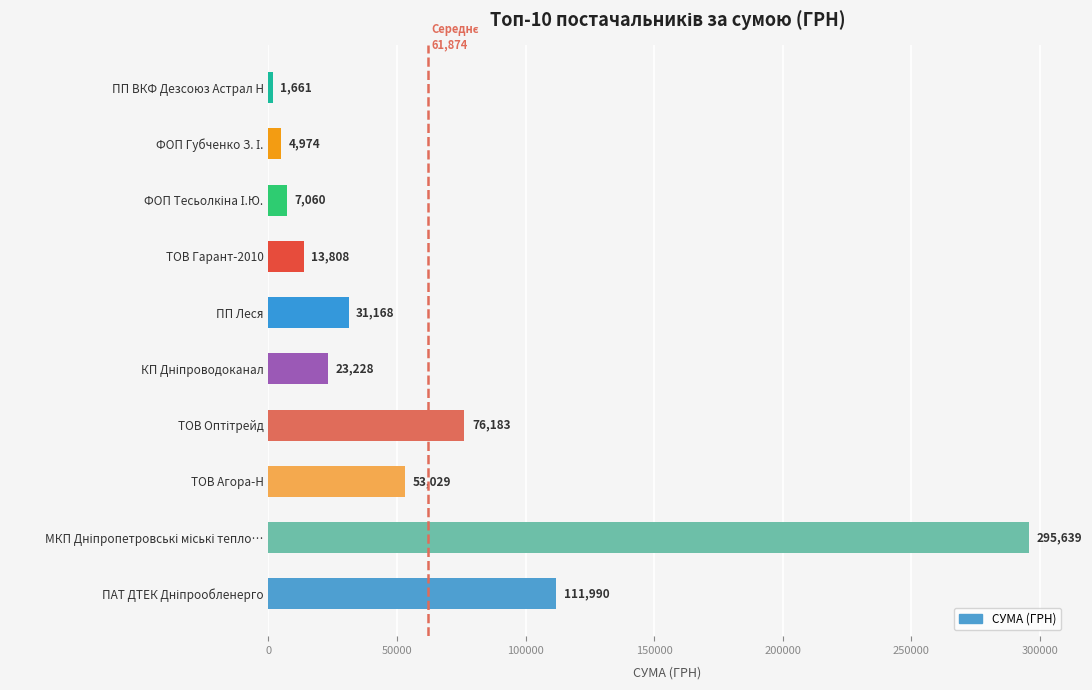

How many bars are there in total?

10